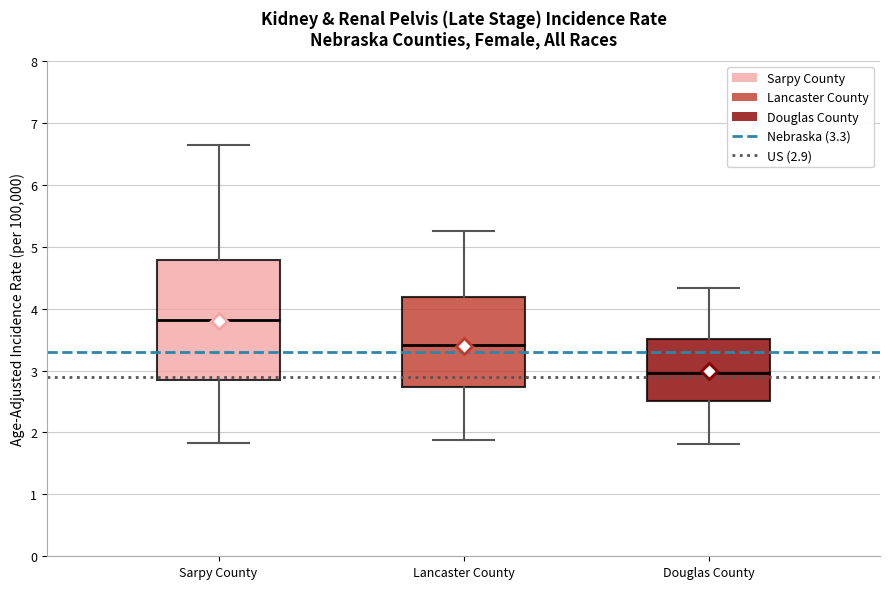

Reading left to right, transcribe this box plot: for each box, give where its median line is, the range the box spans, and where its two whiskers end, as read against the y-axis. The values are not printed on the chart, so give them approximately, as read against the axis.

Sarpy County: median 3.8, box 2.8 to 4.8, whiskers 1.8 to 6.6
Lancaster County: median 3.4, box 2.7 to 4.2, whiskers 1.9 to 5.3
Douglas County: median 3.0, box 2.5 to 3.5, whiskers 1.8 to 4.3